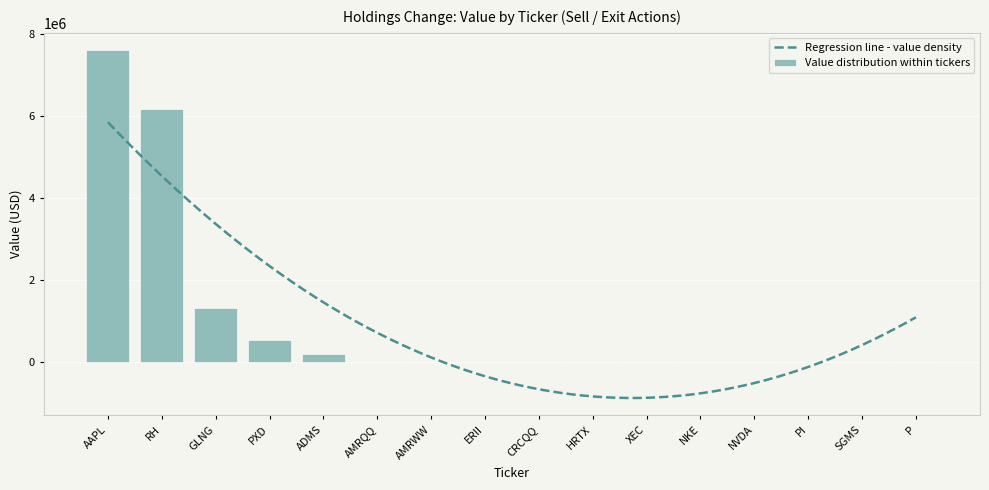

What is the label of the 7th bar from the left?

AMRWW